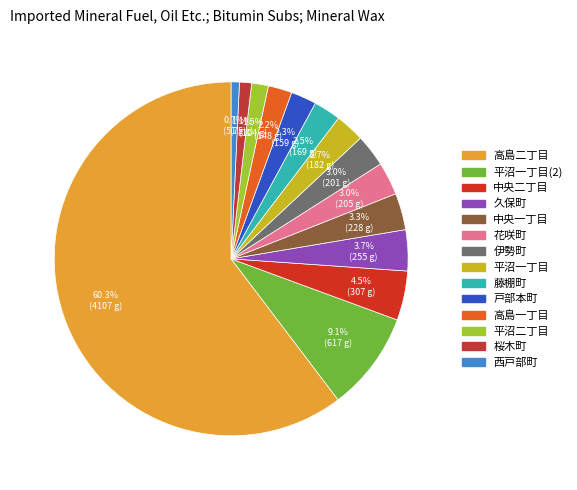

Count the number of slices in the pie.

14